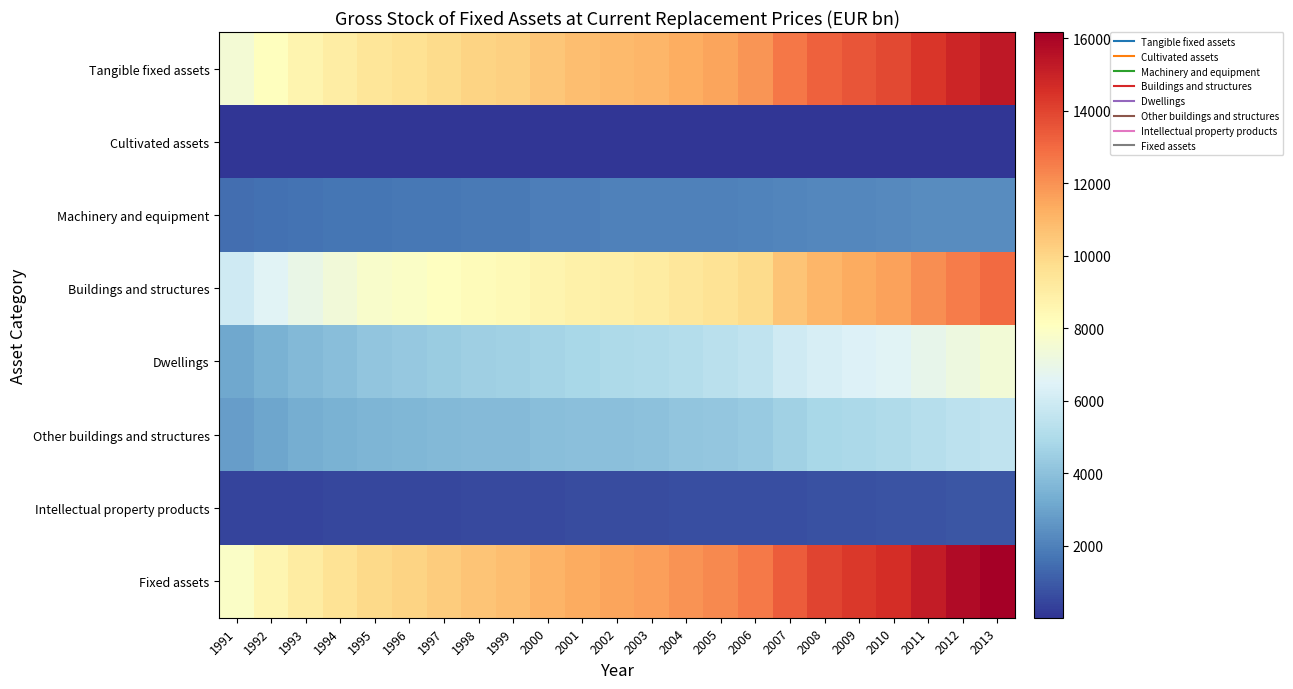

How many distinct data groups are displayed?

8